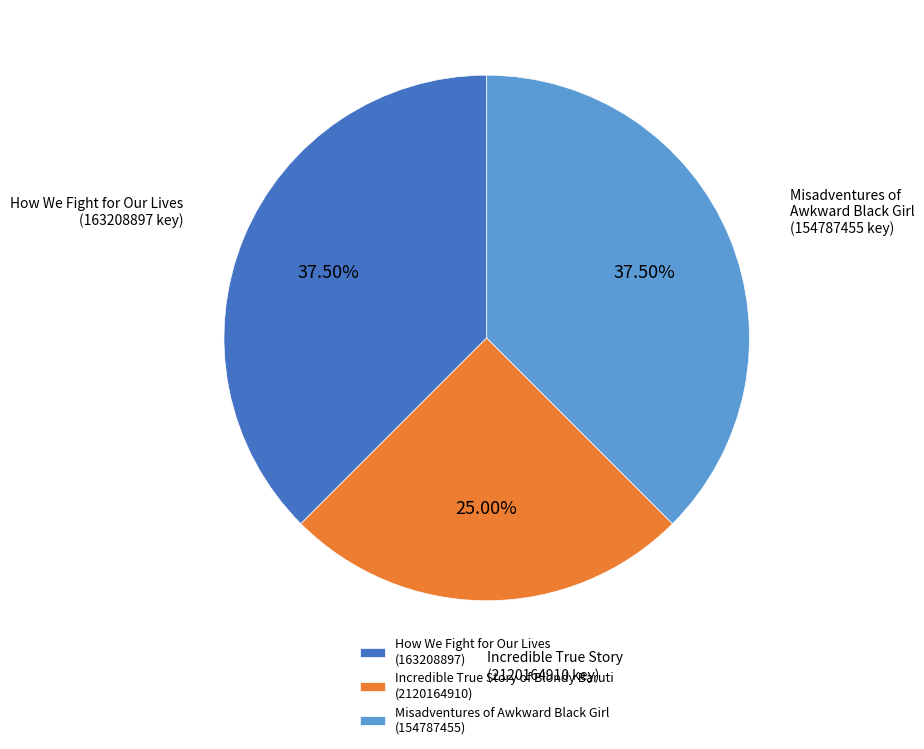

Count the number of slices in the pie.

3